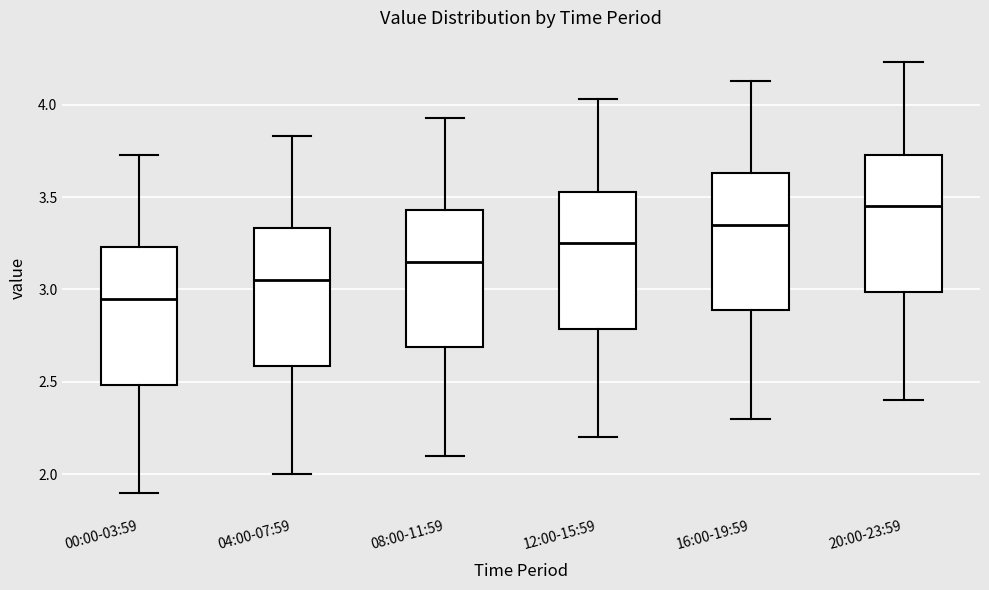

Which box has the highest median line?

20:00-23:59